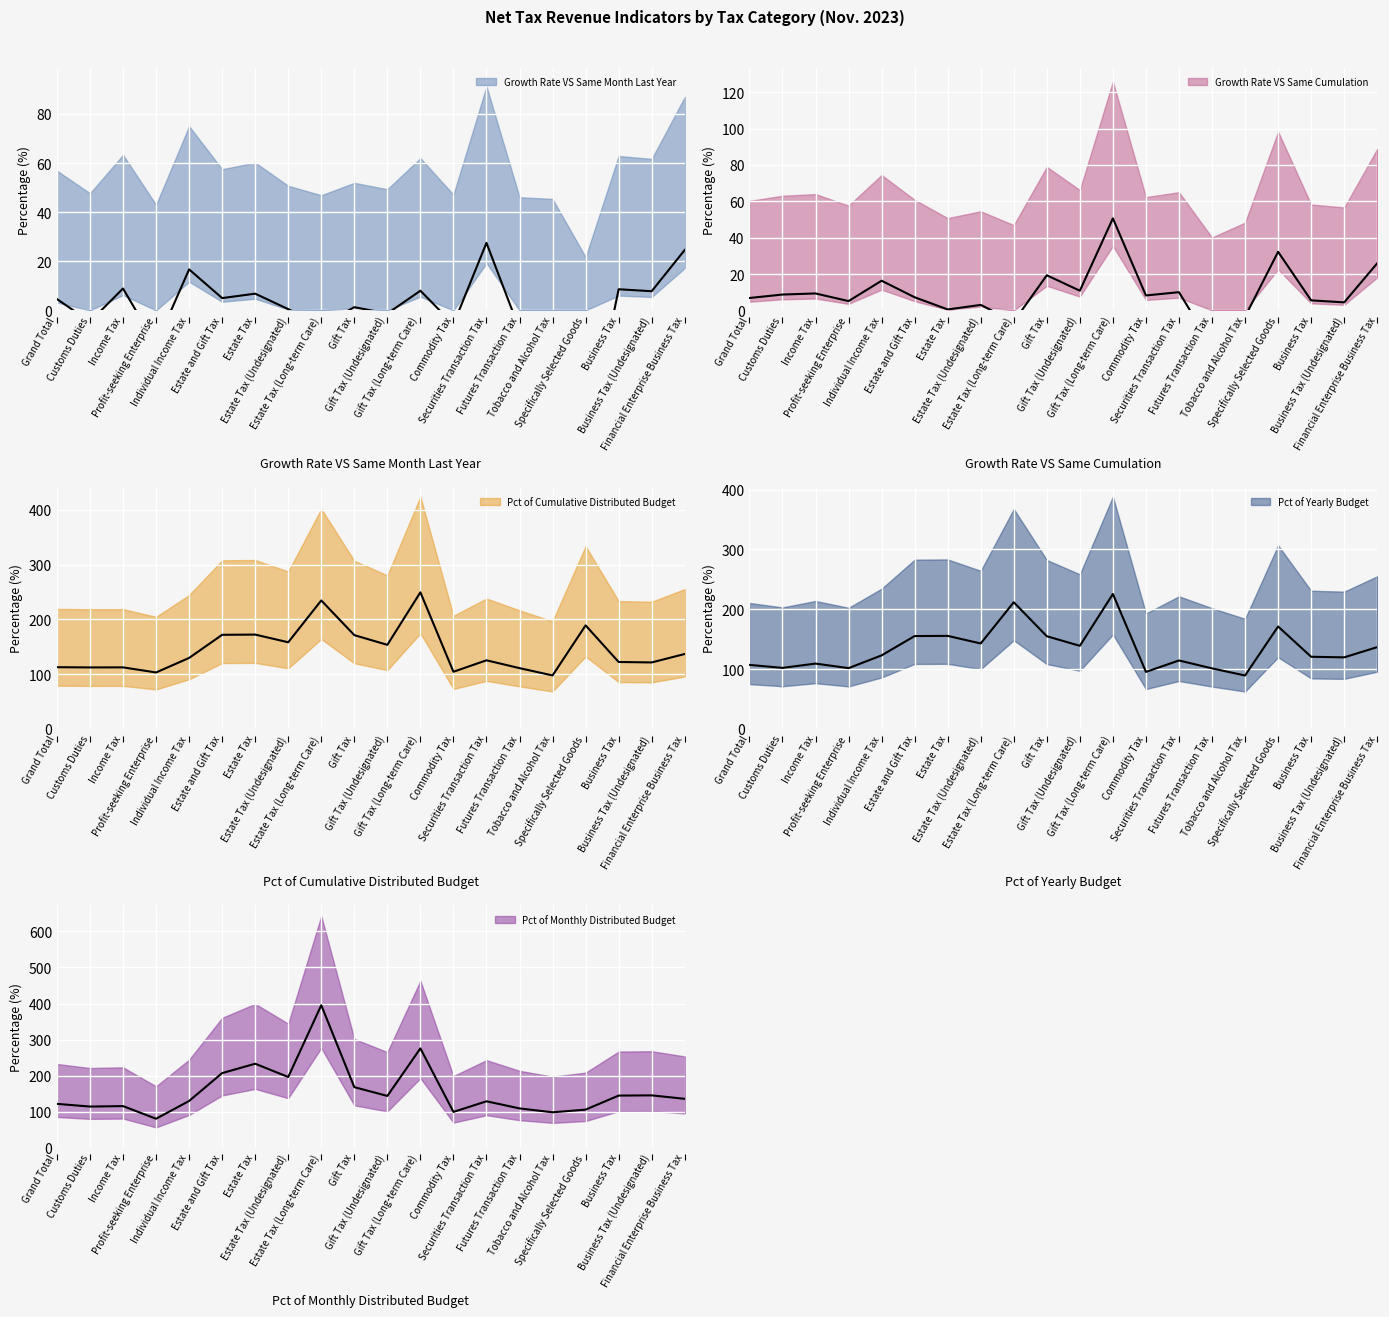

How many values in the Growth Rate VS Same Cumulation series exceed 8?

10